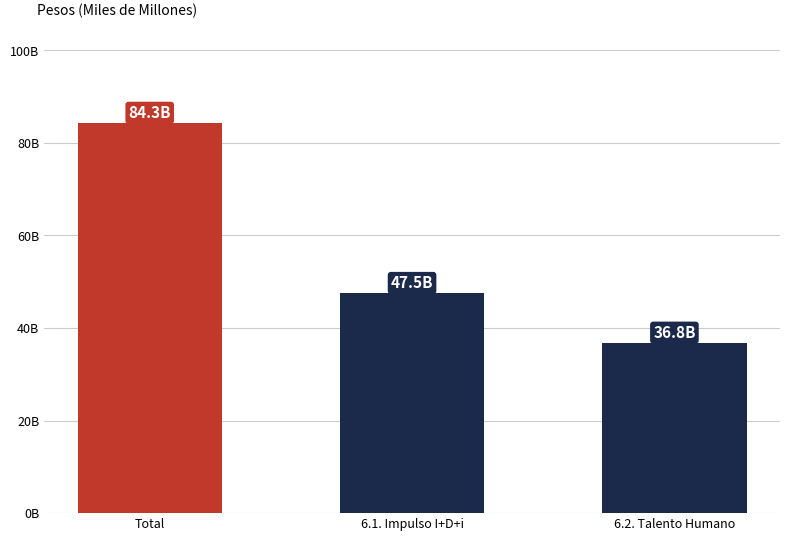

Is it true that the value at Total is 84287592981.6?

True